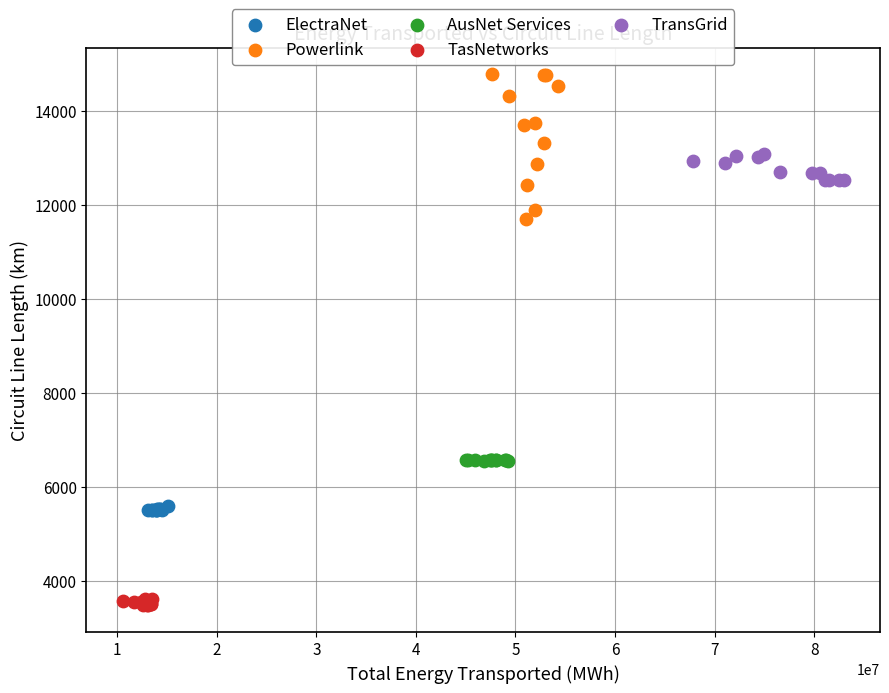

What are all the series names shown in the legend?

ElectraNet, Powerlink, AusNet Services, TasNetworks, TransGrid